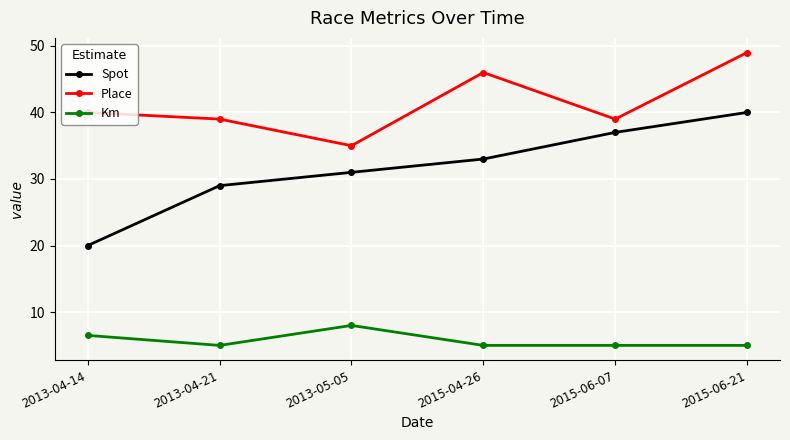

Which series has the largest range (max minus min)?

Spot